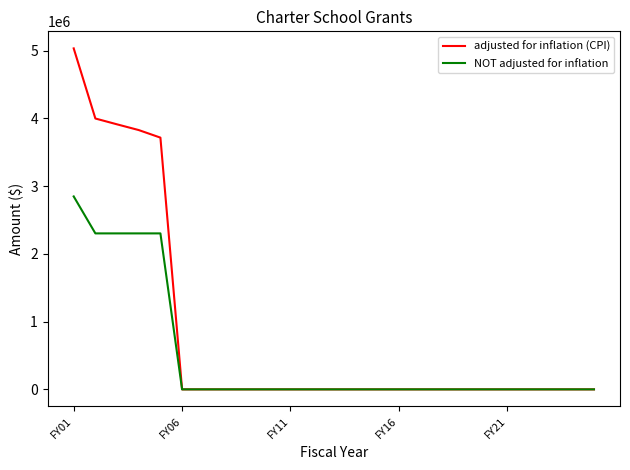

List the series in order of their overall mean, lowest first.

NOT adjusted for inflation, adjusted for inflation (CPI)